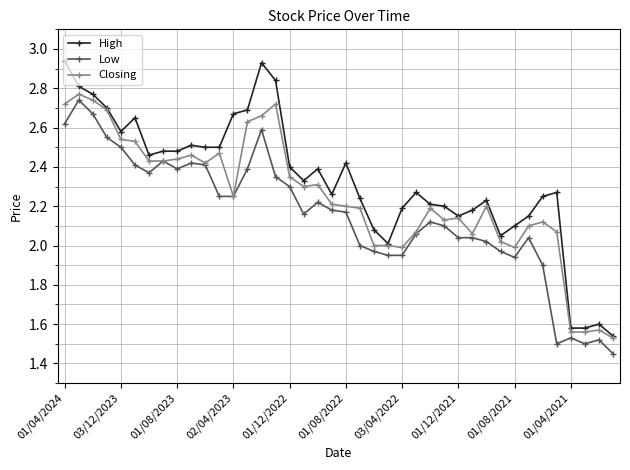

At how many categories does at least one series exceed 1?

40